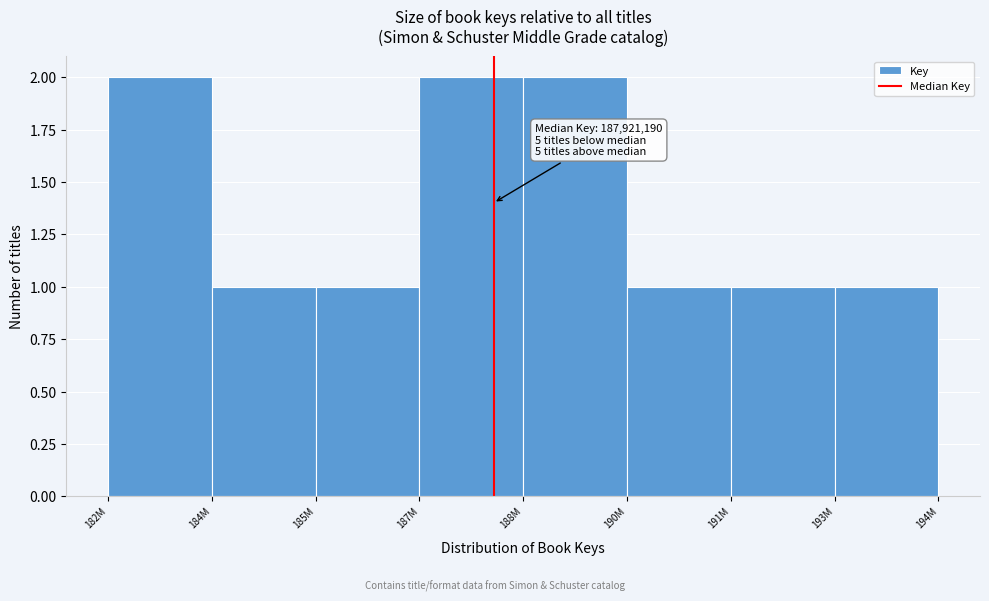

Reading left to right, list all the values displayed in this chart.

2	1	1	2	2	1	1	1